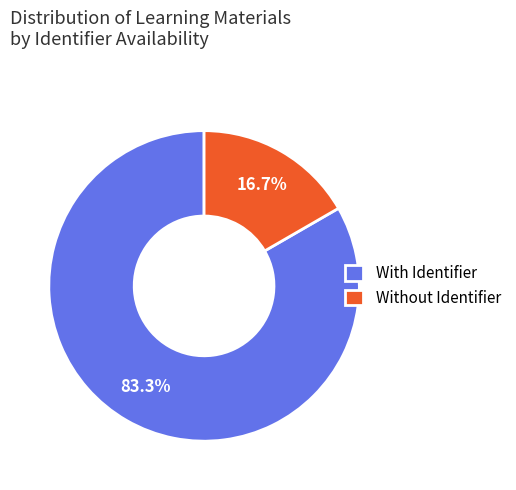

How many slices are in this pie chart?

2